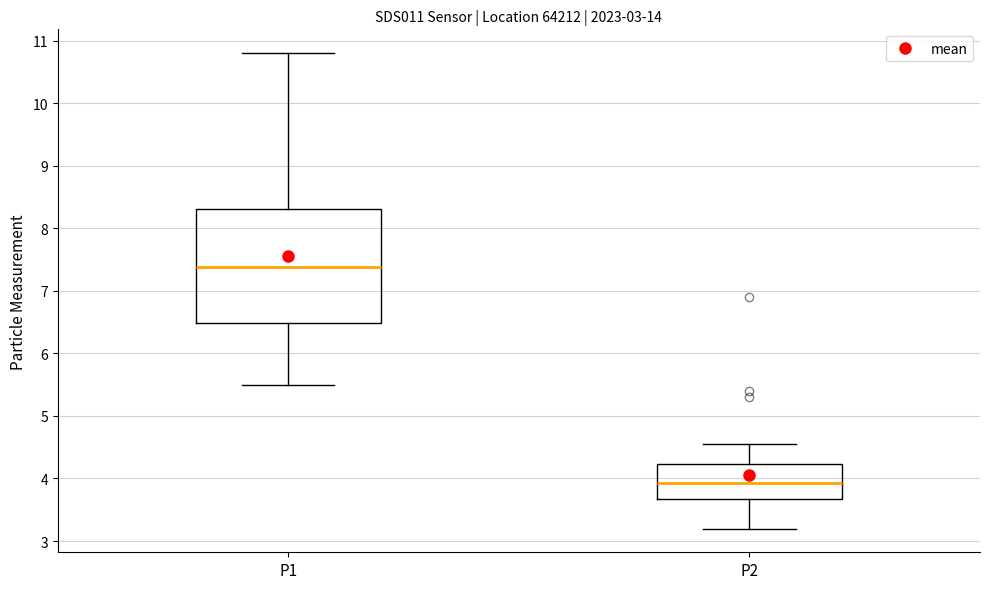

Where does the lower whisker of the box for P1 end on the y-axis? The values are not printed on the chart, so give them approximately, as read against the axis.

5.5